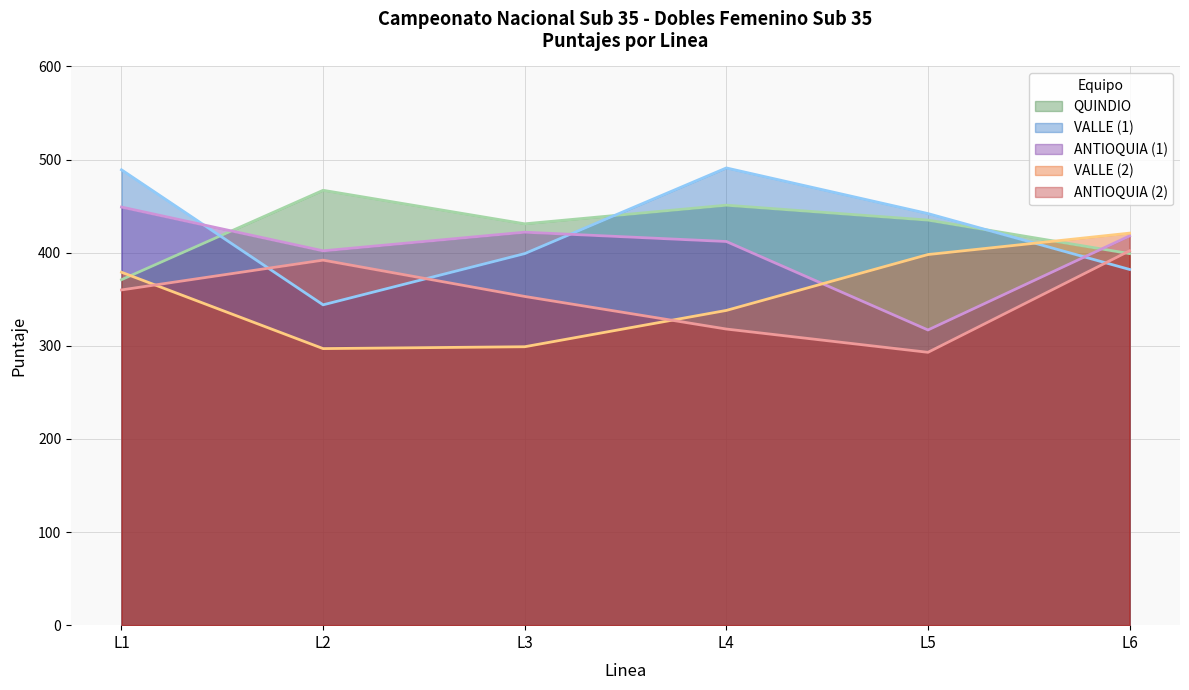

Rank the series at L2 from lowest to highest value.

VALLE (2), VALLE (1), ANTIOQUIA (2), ANTIOQUIA (1), QUINDIO